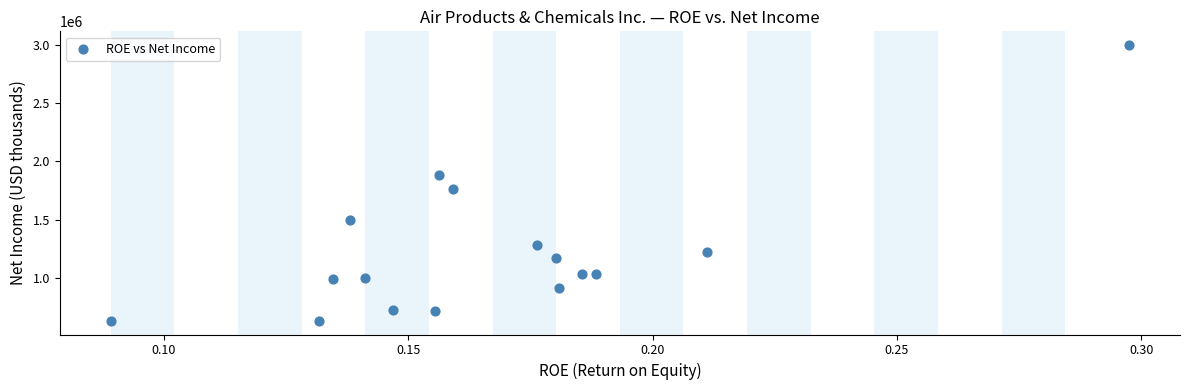

What is the range of Y values (max minus min)?

2369300